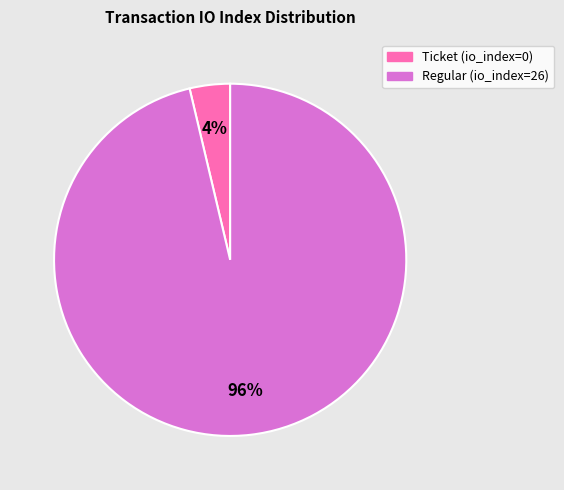

Rank the categories by value from highest to lowest.

Regular (io_index=26), Ticket (io_index=0)